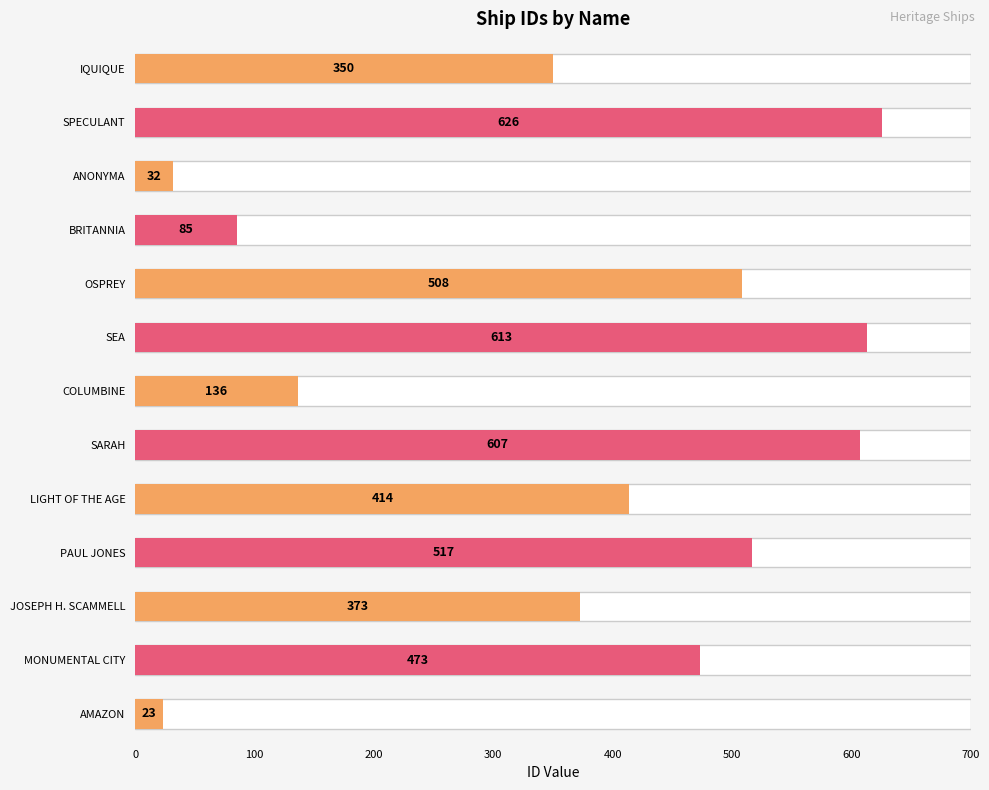

How many data points does each series have?

13